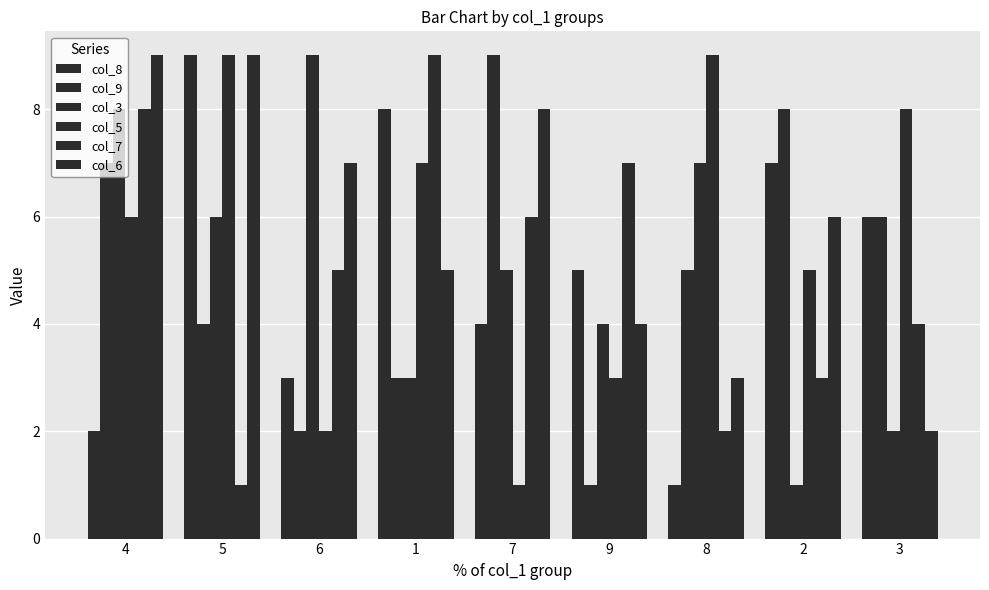

Which label corresponds to the smallest value in the chart?

8